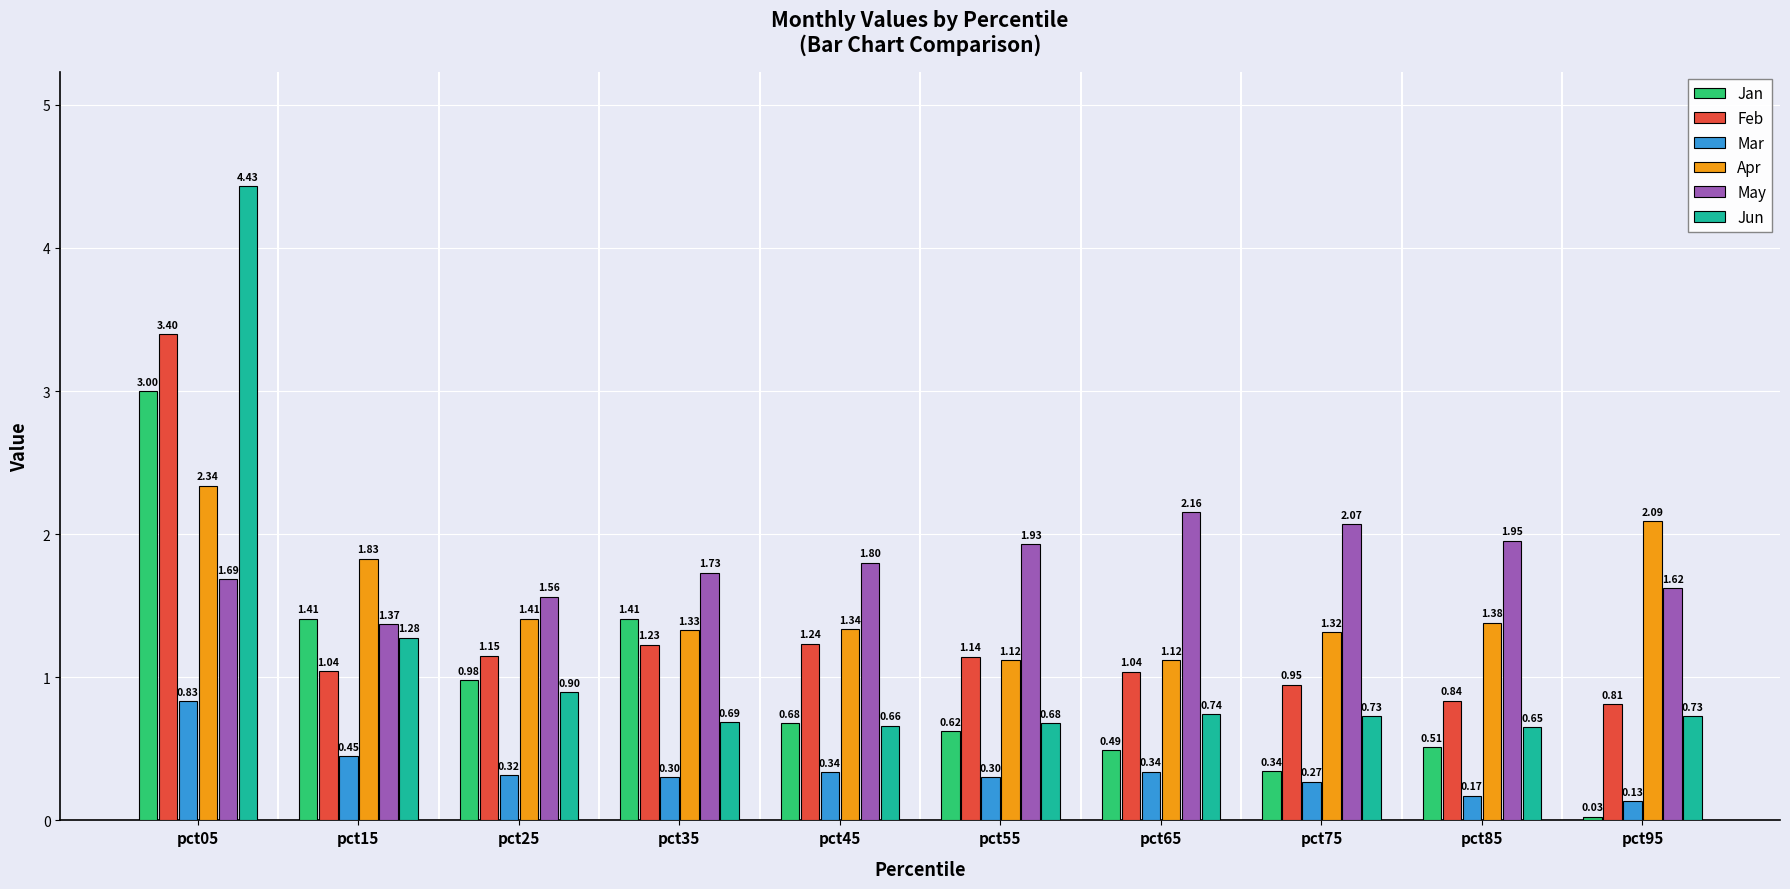

At pct25, list the series in order from smallest to largest.

Mar, Jun, Jan, Feb, Apr, May